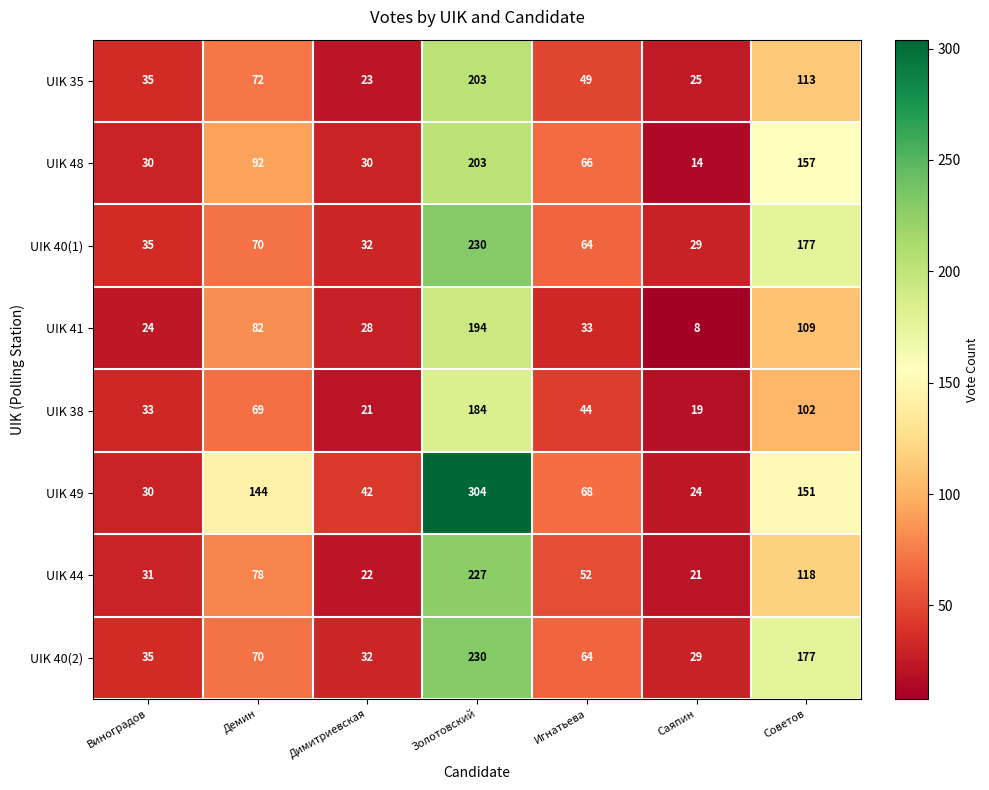

Which series has the largest total across all categories?

UIK 49